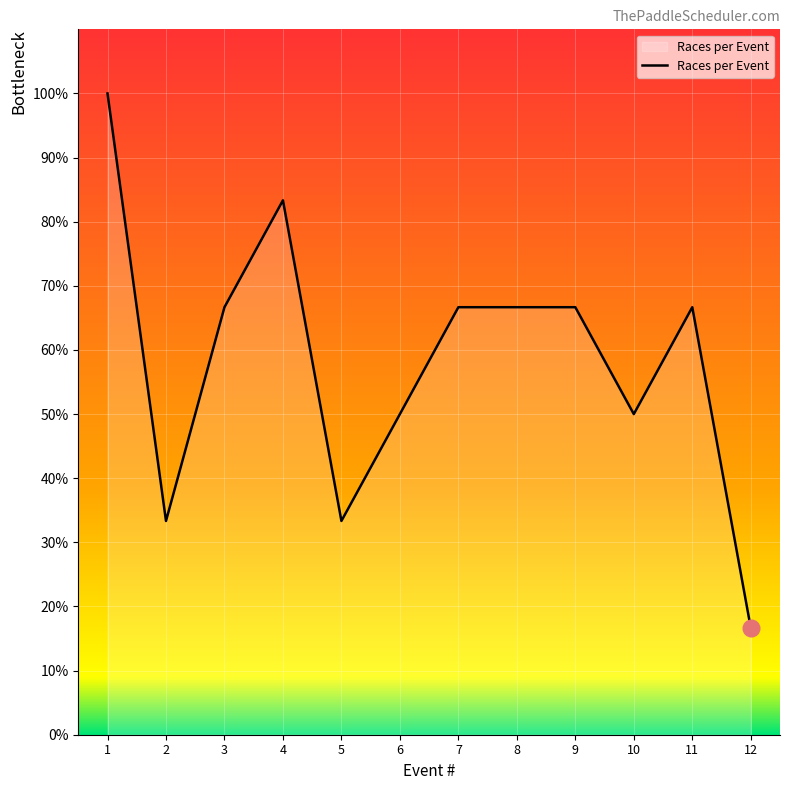

True or false: the data shows 16.7 at 12.

True